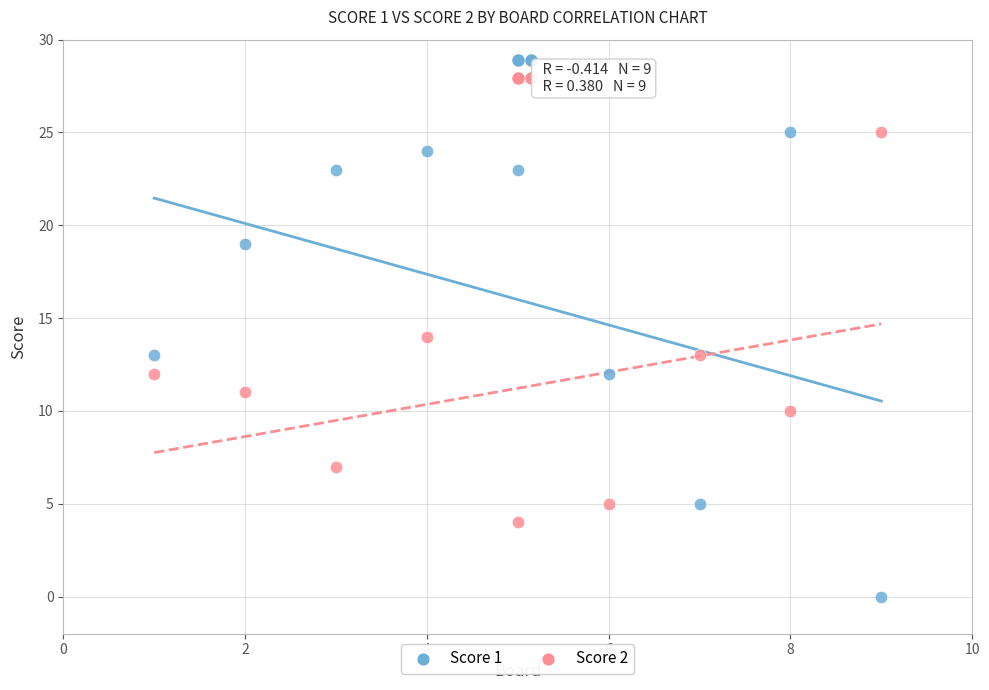

Which series contains the lowest Y value?

Score 1